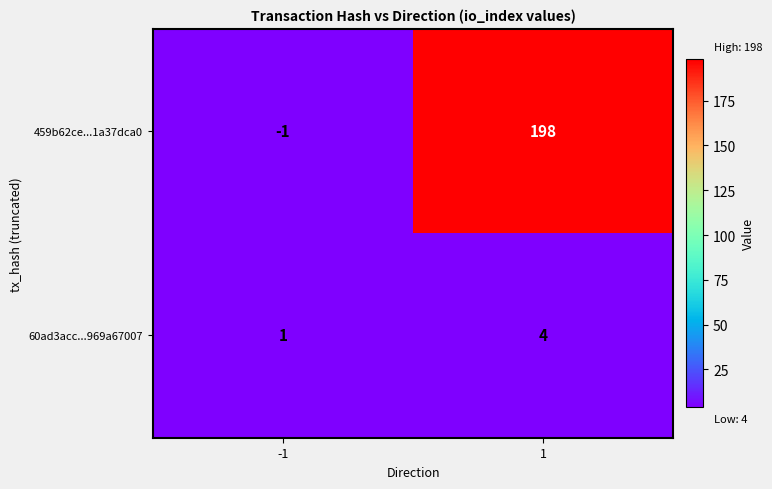

How many values in 459b62ce...1a37dca0 are below zero?

1